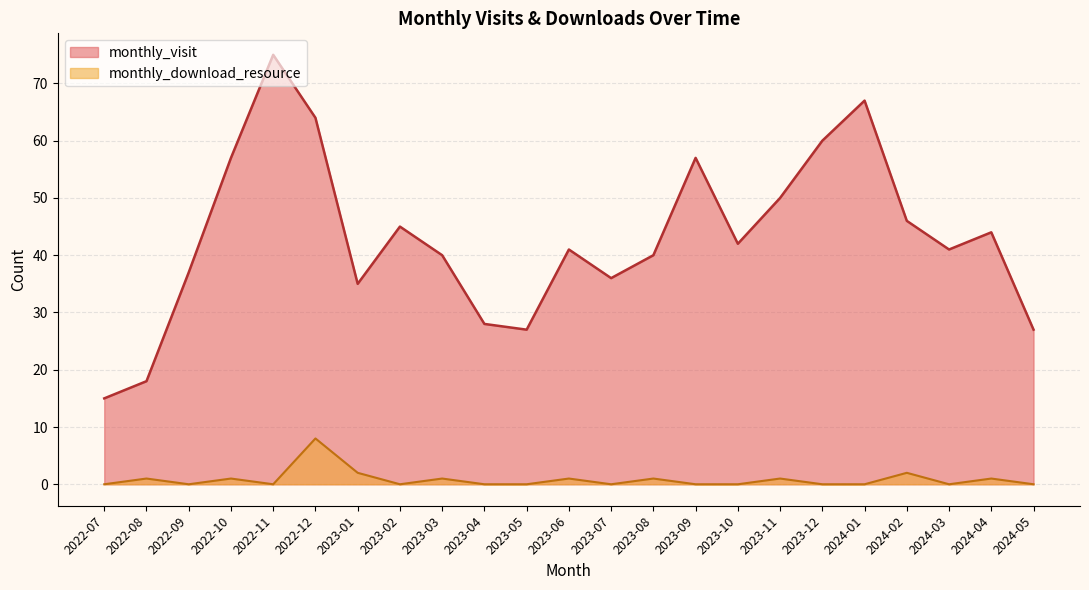

Where is monthly_visit nearest to the value 45?

2023-02